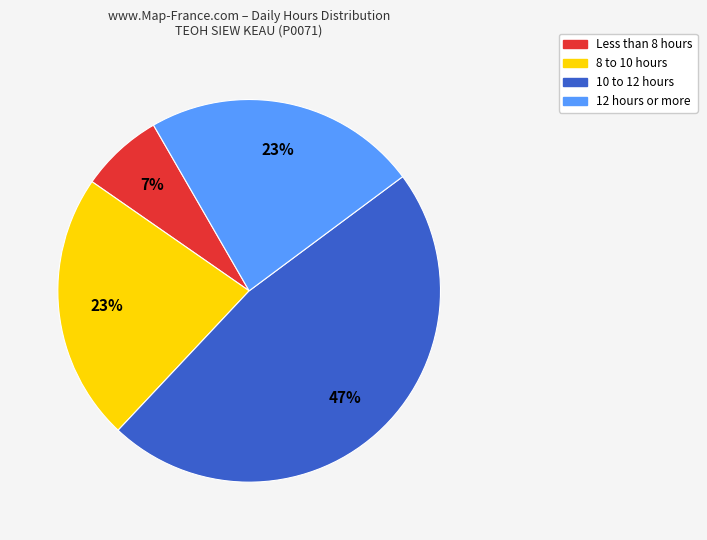

Count the number of slices in the pie.

4